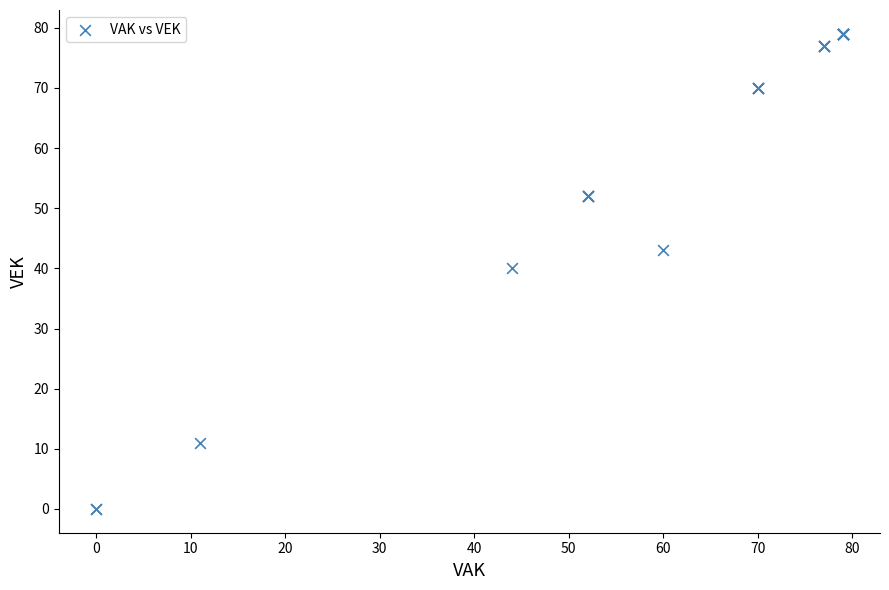

What Y value in the scatter plot is closest to 39?

40